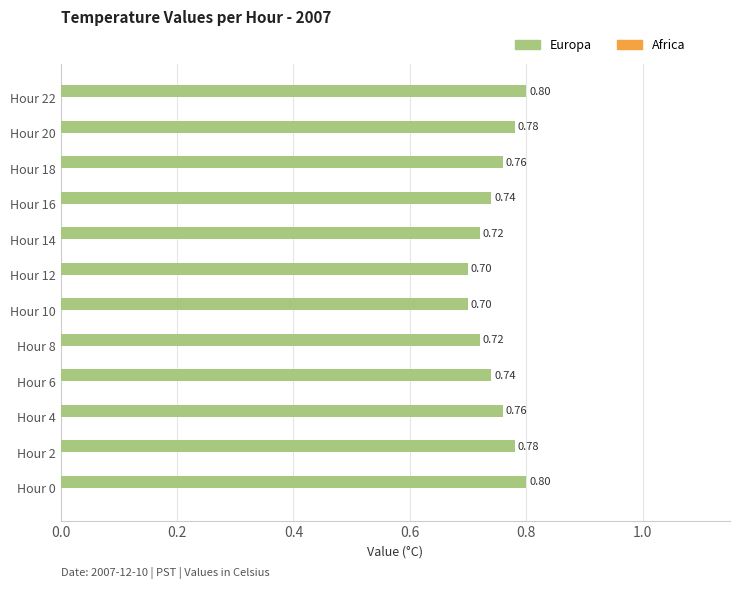

What is the smallest value displayed?

0.7